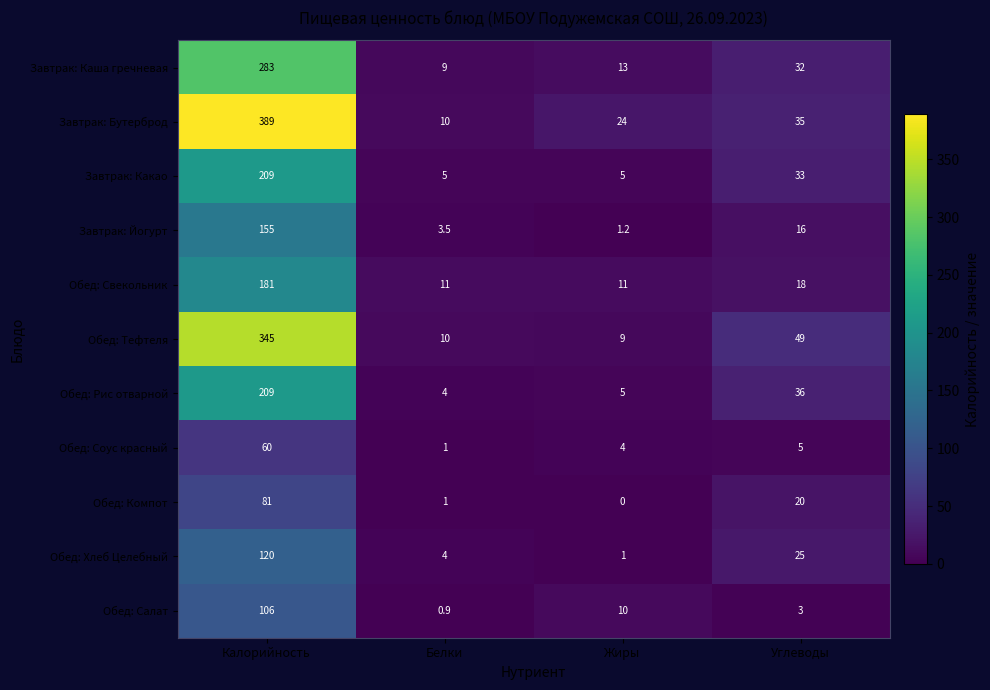

The value of Обед: Свекольник at Углеводы is 18.0. True or false?

True